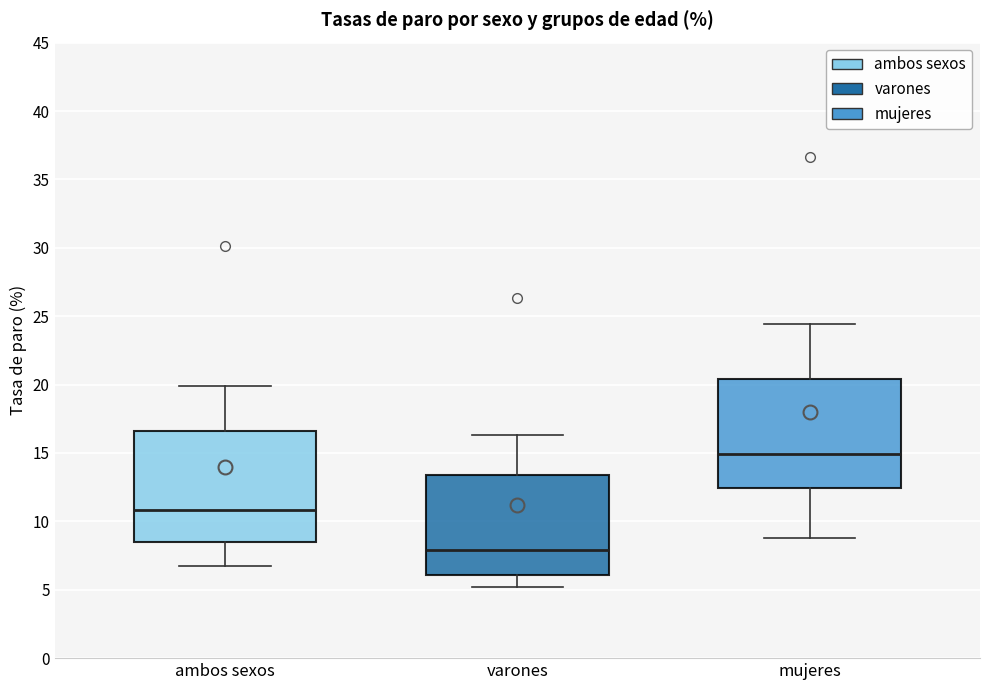

Which box has the lowest median line?

varones